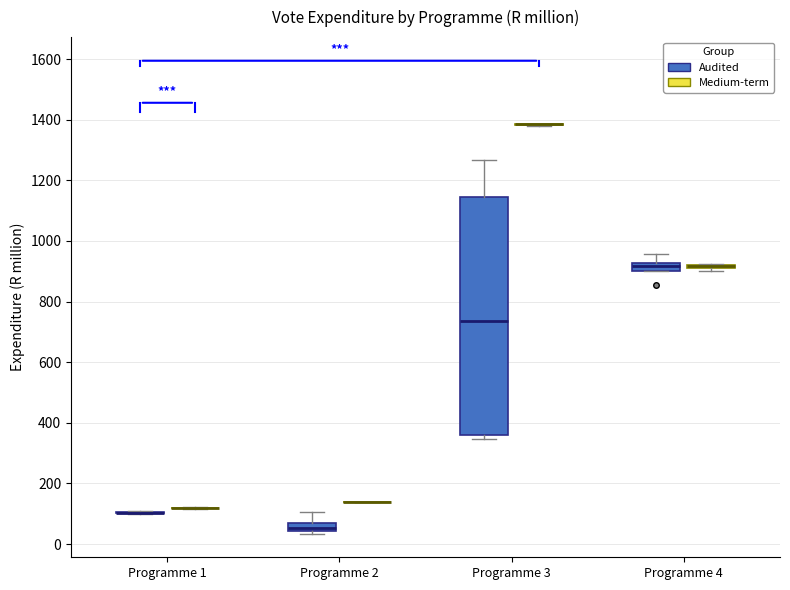

Comparing the boxes themselves (not the whiskers), which one is the tallest?

Programme 3 (Audited)